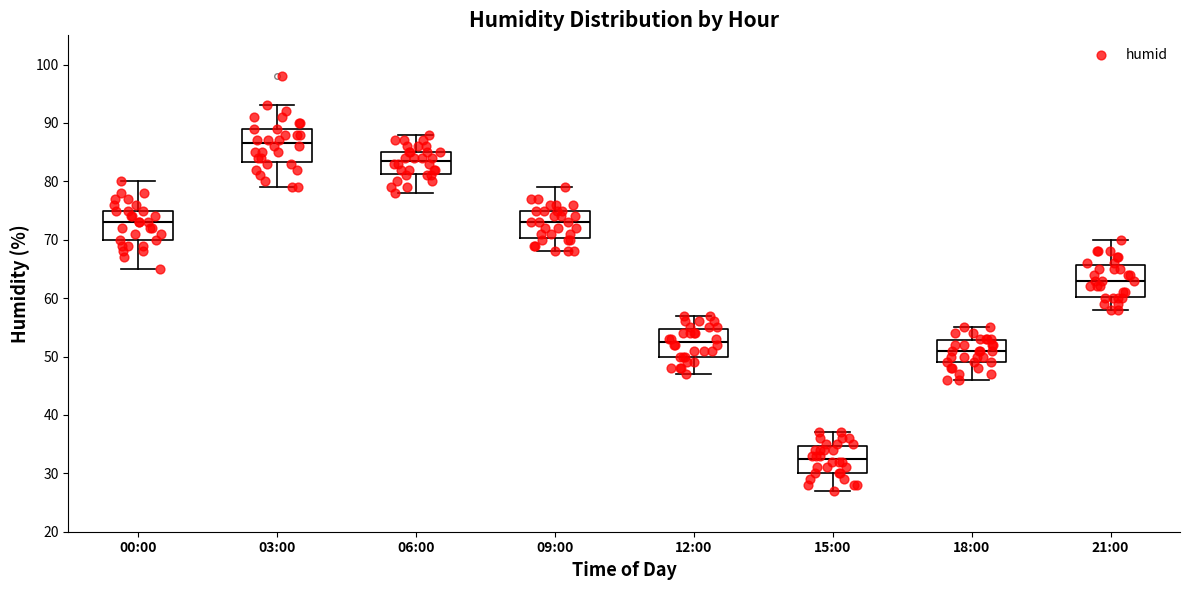

Reading left to right, read every box against the y-axis: the position of its median line, the range the box covers, and the ends of its whiskers. The values are not printed on the chart, so give them approximately, as read against the axis.

00:00: median 73, box 70 to 75, whiskers 65 to 80
03:00: median 87, box 83 to 89, whiskers 79 to 93
06:00: median 84, box 81 to 85, whiskers 78 to 88
09:00: median 73, box 70 to 75, whiskers 68 to 79
12:00: median 53, box 50 to 55, whiskers 47 to 57
15:00: median 33, box 30 to 35, whiskers 27 to 37
18:00: median 51, box 49 to 53, whiskers 46 to 55
21:00: median 63, box 60 to 66, whiskers 58 to 70